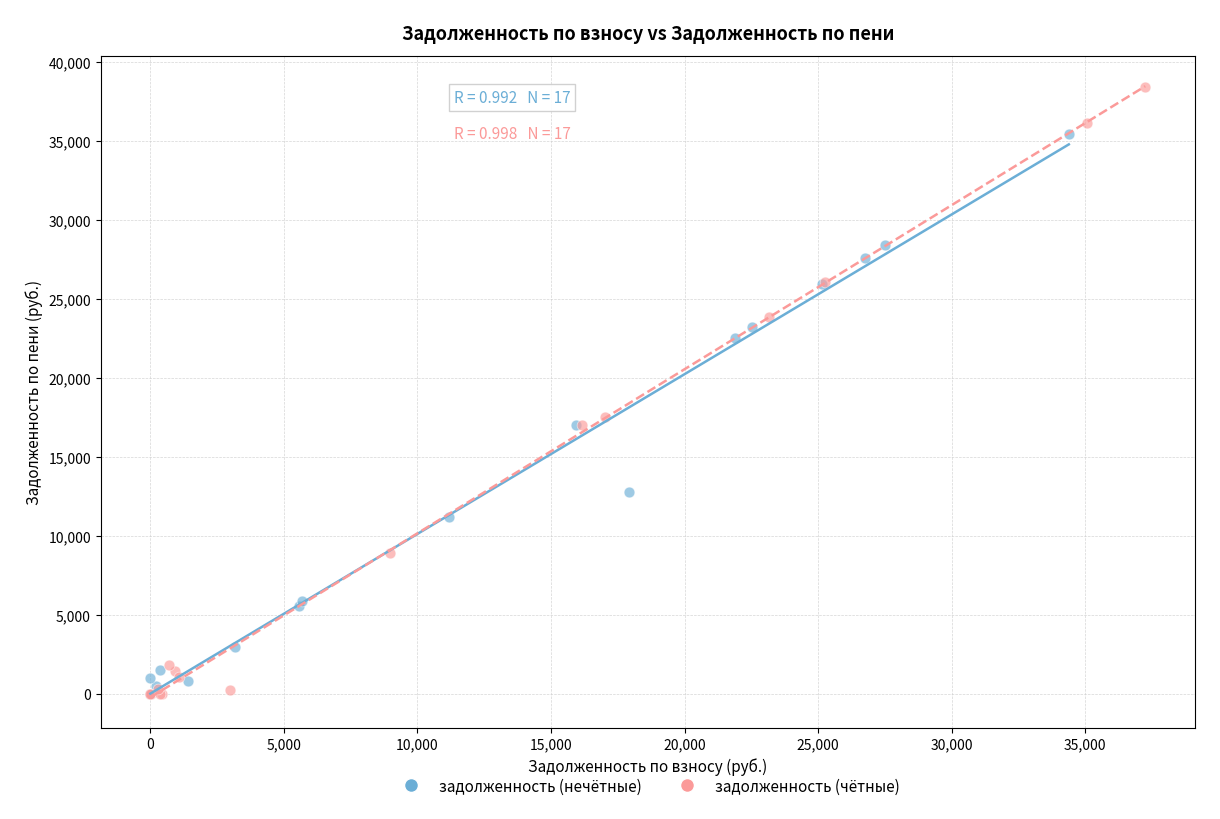

Which series contains the highest Y value?

задолженность (чётные)